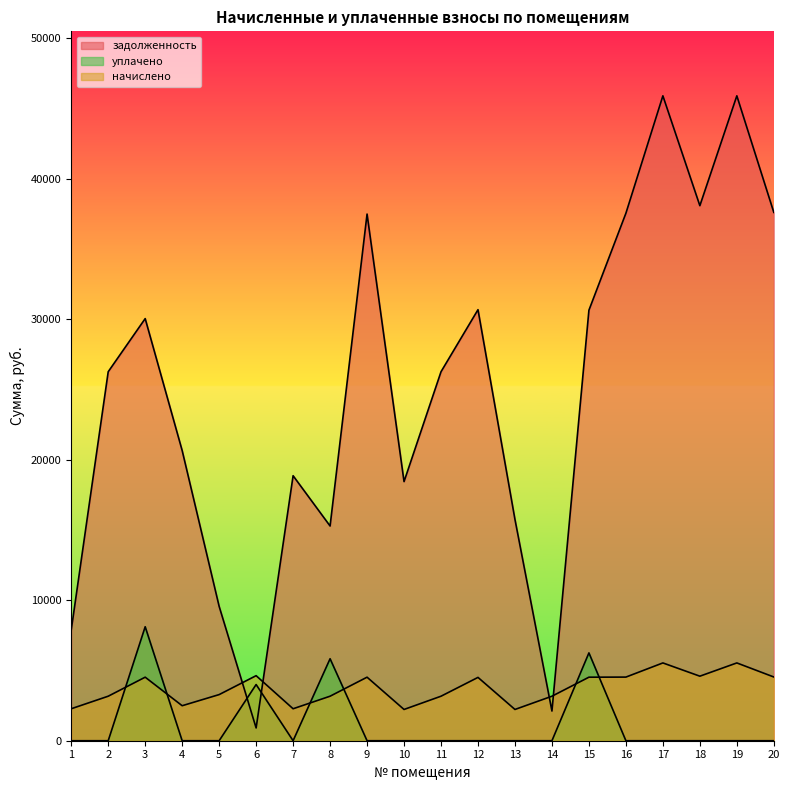

What is the approximate value of начислено at 13?

2224.8